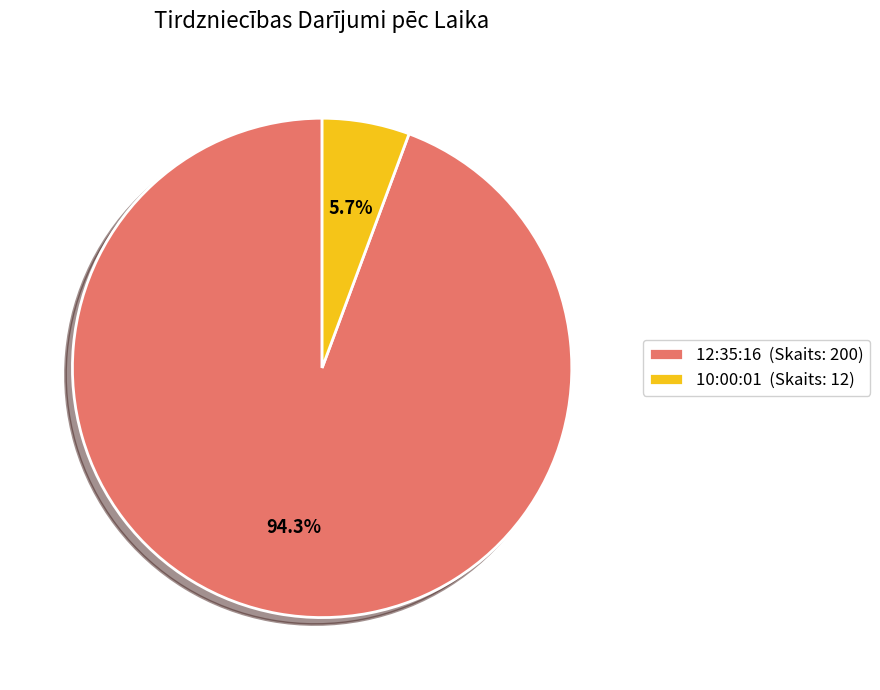

Is there a majority slice in this chart?

Yes